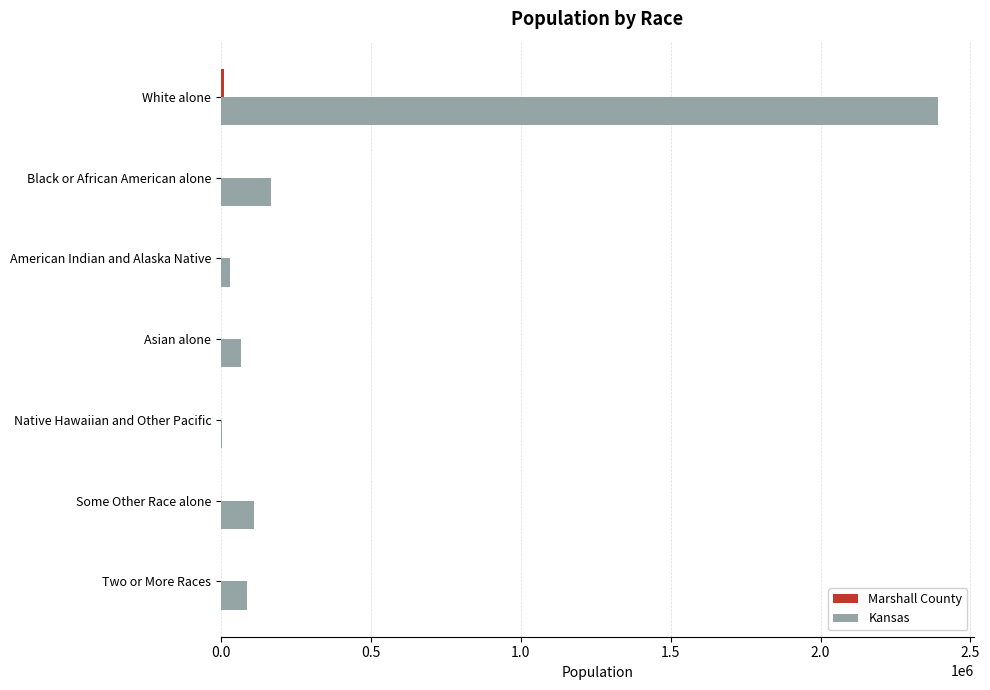

Where is Kansas nearest to the value 1196641?

Black or African American alone